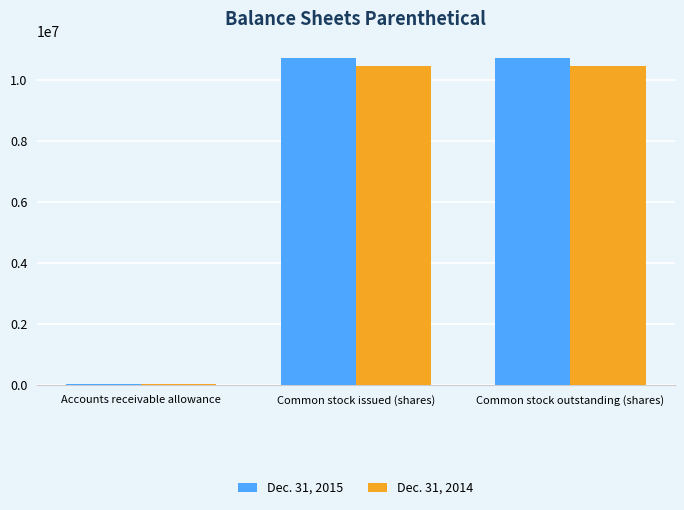

Reading left to right, list all the values displayed in this chart.

Dec. 31, 2015: 30000	10722321	10722321
Dec. 31, 2014: 30000	10472042	10472042